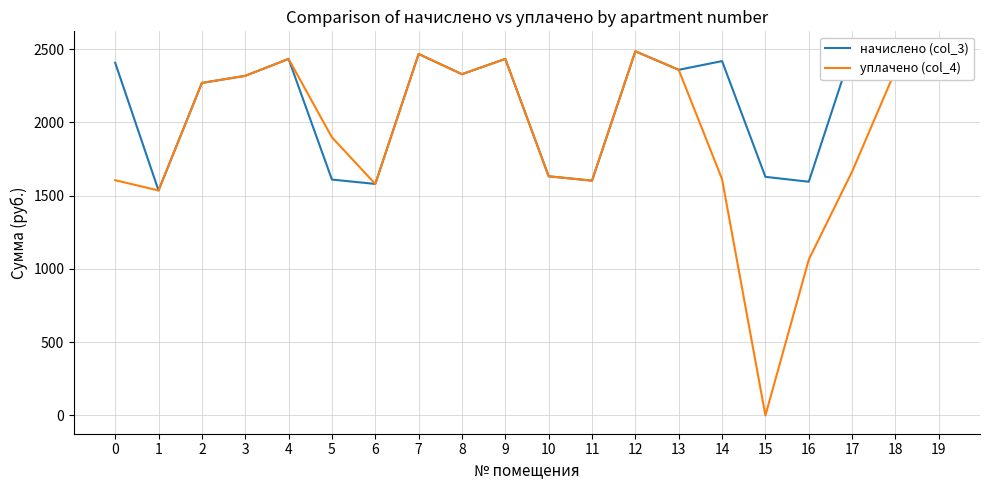

What is the difference between the maximum and minimum values in the уплачено (col_4) series?

2485.2